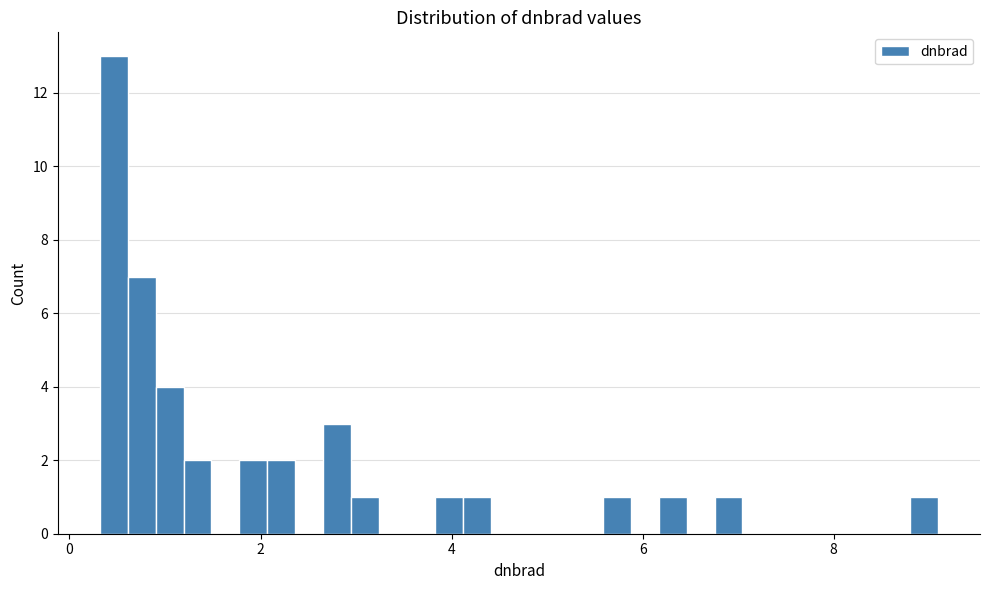

Read against the x-axis, roughly where is the centre of the tallest bar?

0.4